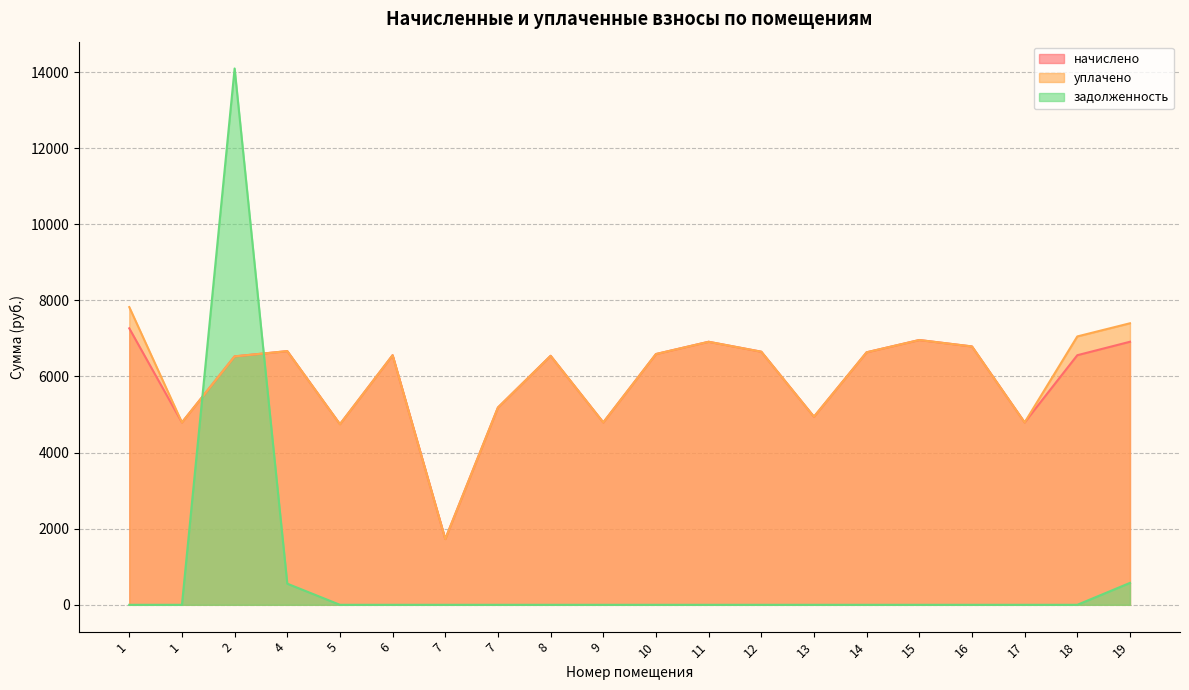

The value of уплачено at 17 is 6916.3. True or false?

False